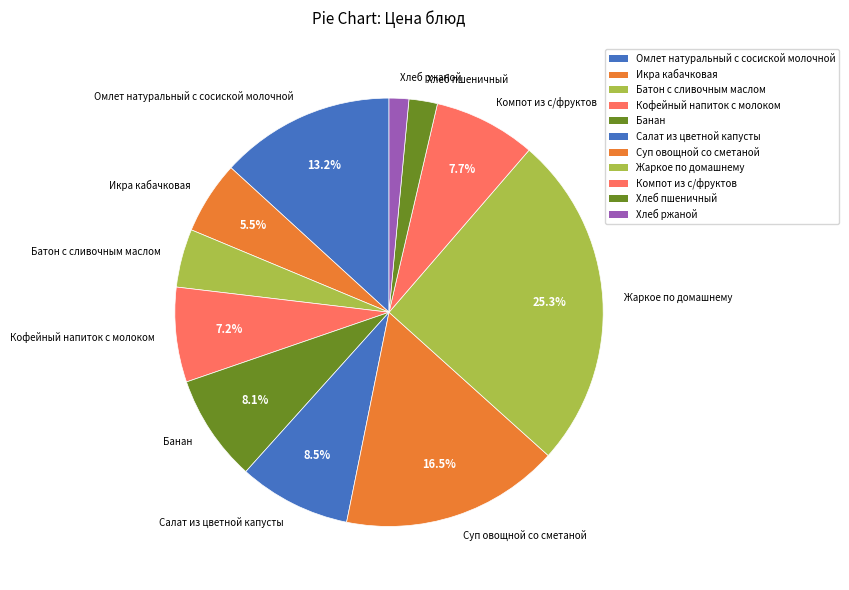

To the nearest percent, what is the combined percentage of Салат из цветной капусты and Хлеб пшеничный?

11%